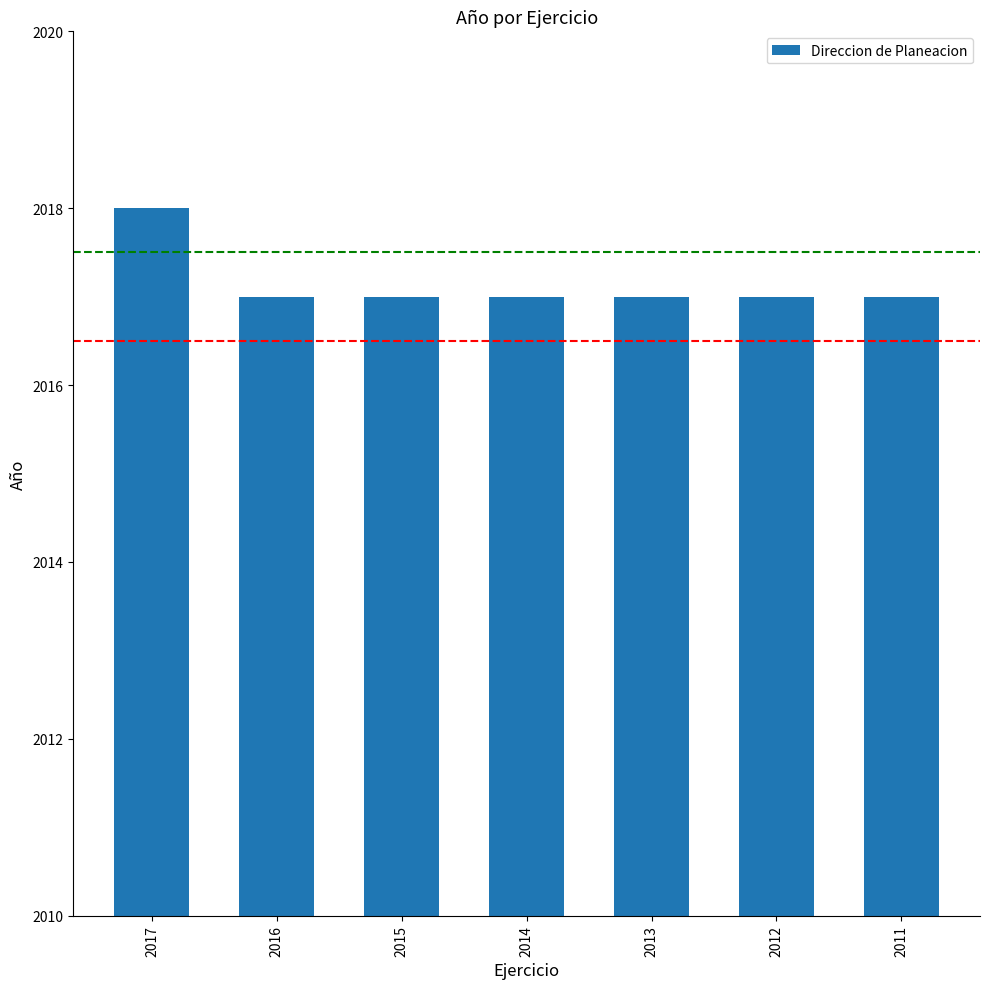

Approximately how many times larger is the value at 2017 compared to 2016?

1.0